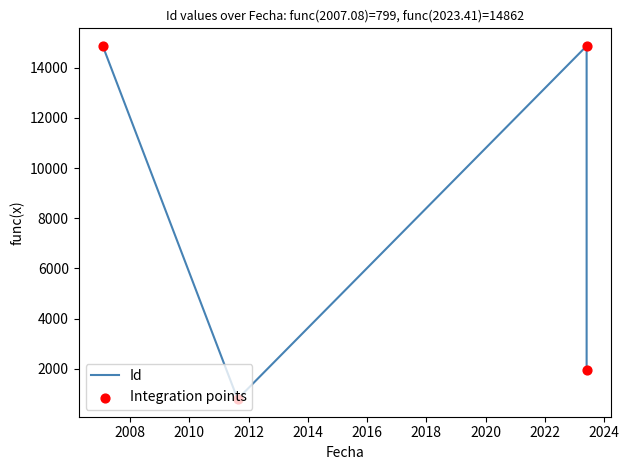

What are all the series names shown in the legend?

Id, Integration points